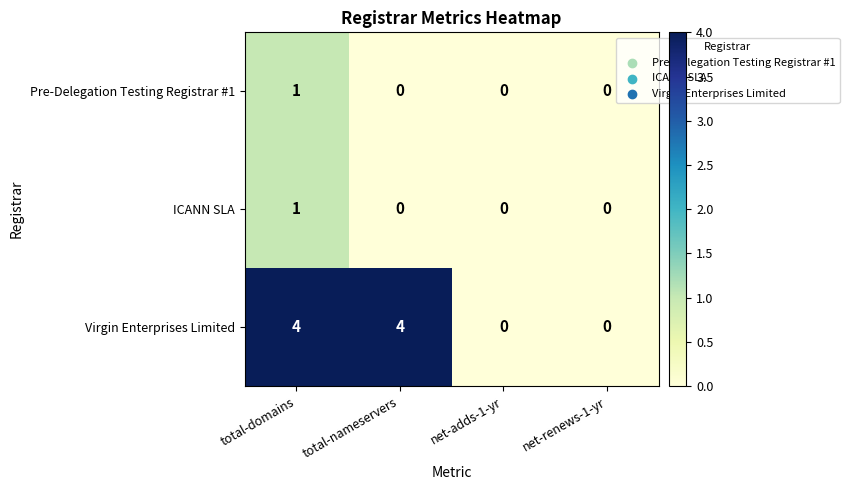

Reading left to right, list all the values displayed in this chart.

Pre-Delegation Testing Registrar #1: total-domains=1	total-nameservers=0	net-adds-1-yr=0	net-renews-1-yr=0
ICANN SLA: total-domains=1	total-nameservers=0	net-adds-1-yr=0	net-renews-1-yr=0
Virgin Enterprises Limited: total-domains=4	total-nameservers=4	net-adds-1-yr=0	net-renews-1-yr=0